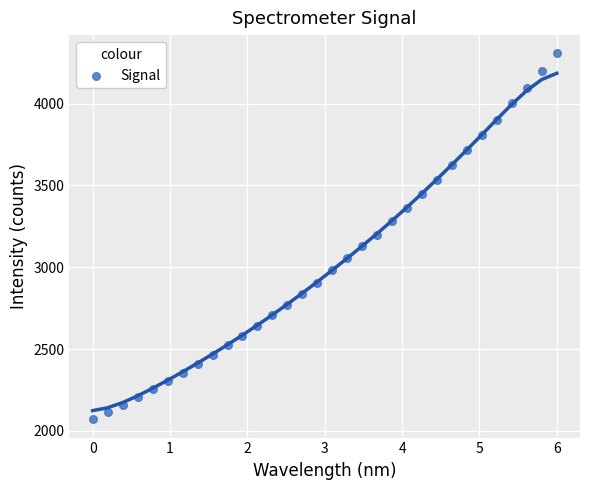

What is the range of Y values (max minus min)?

2235.1